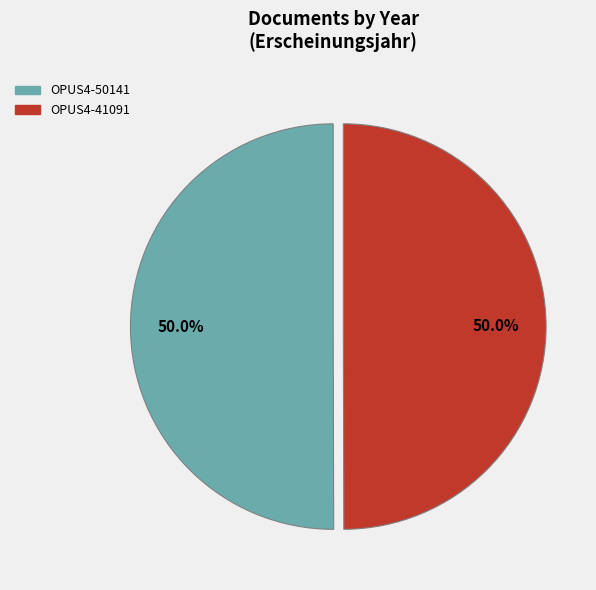

Do OPUS4-41091 and OPUS4-50141 together represent more than half of the pie?

Yes